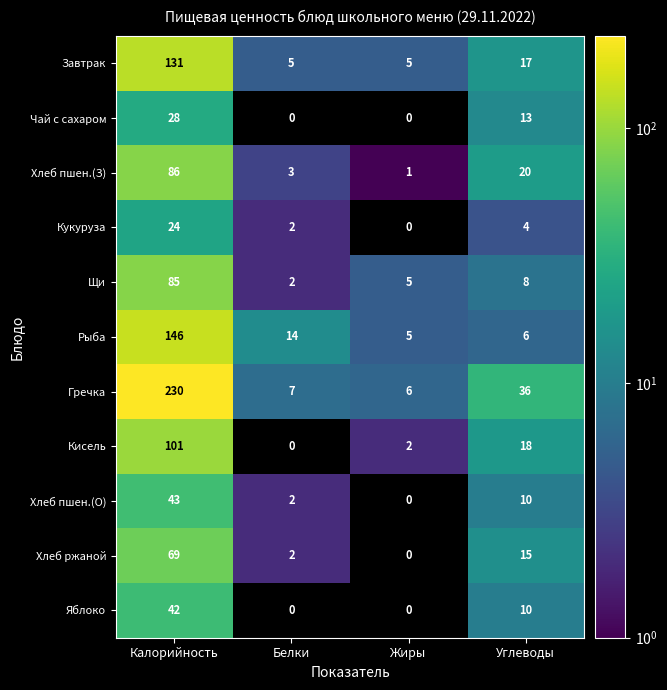

What is the maximum value for Яблоко?

42